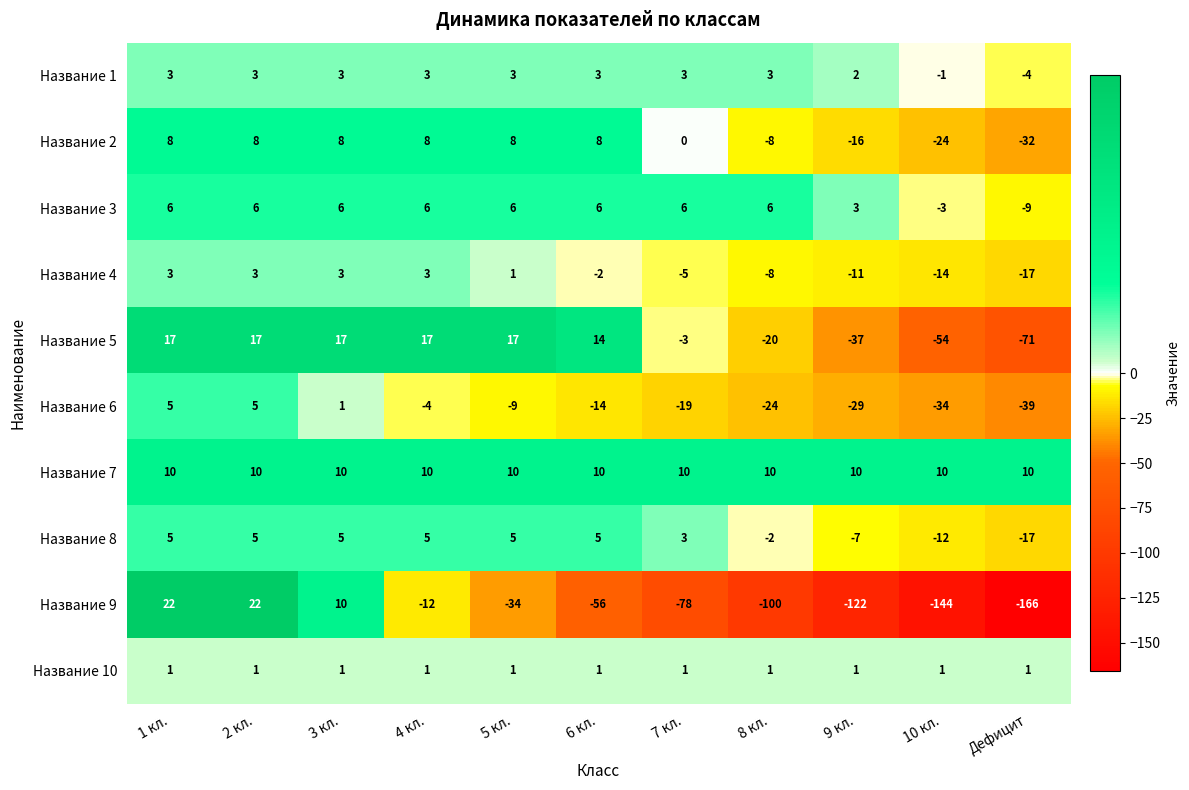

Which series has the largest range (max minus min)?

Название 9